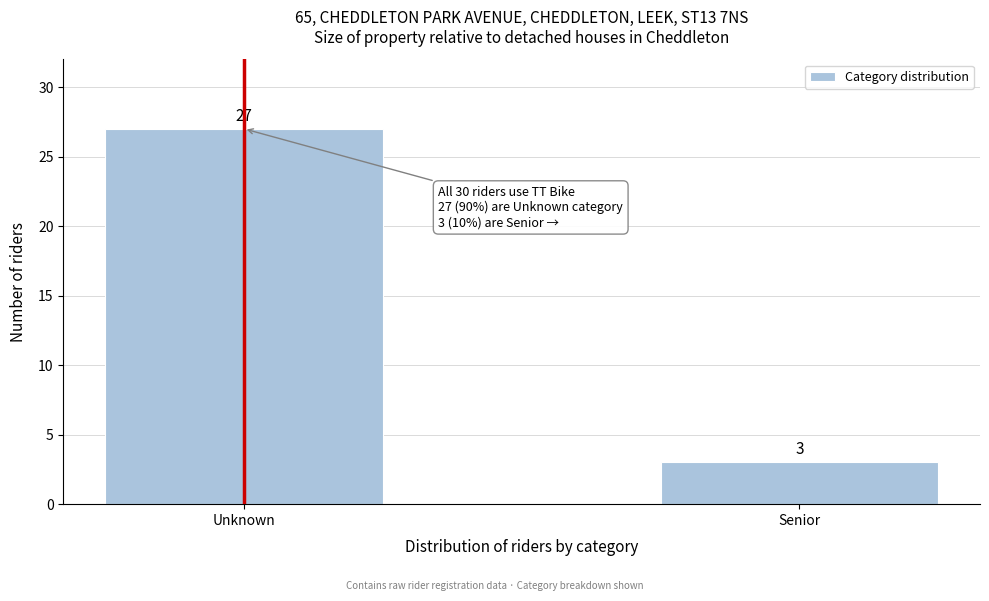

Reading right to left, extract all data points from this chart.

3	27